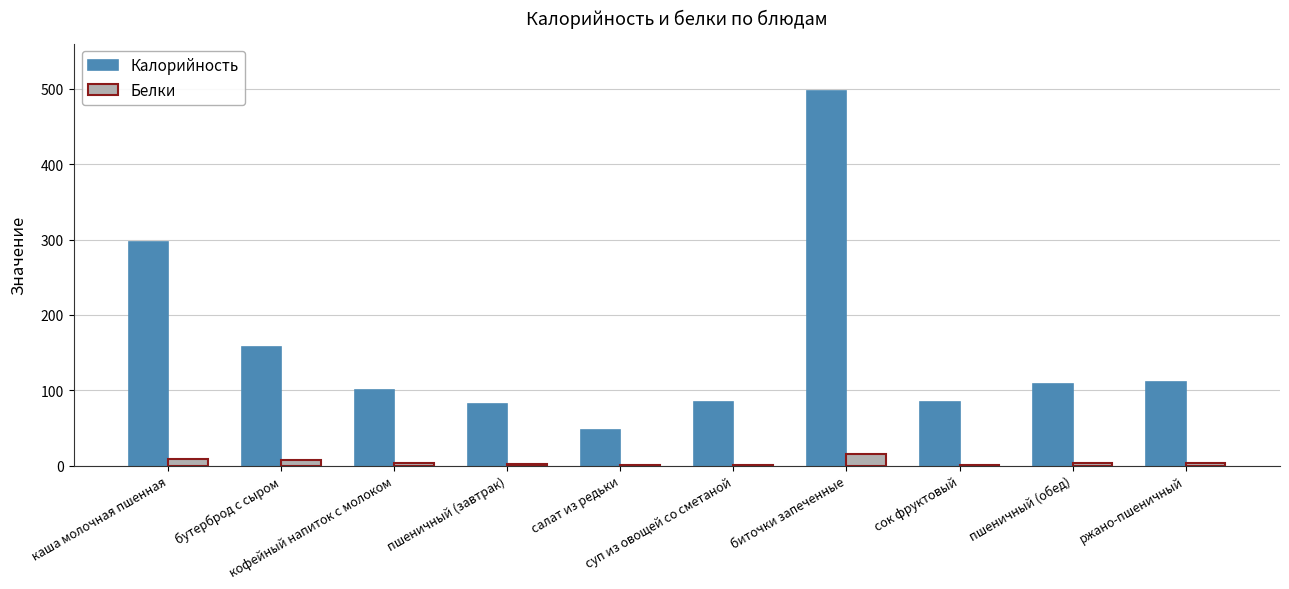

At which label is Белки closest to 8?

каша молочная пшенная